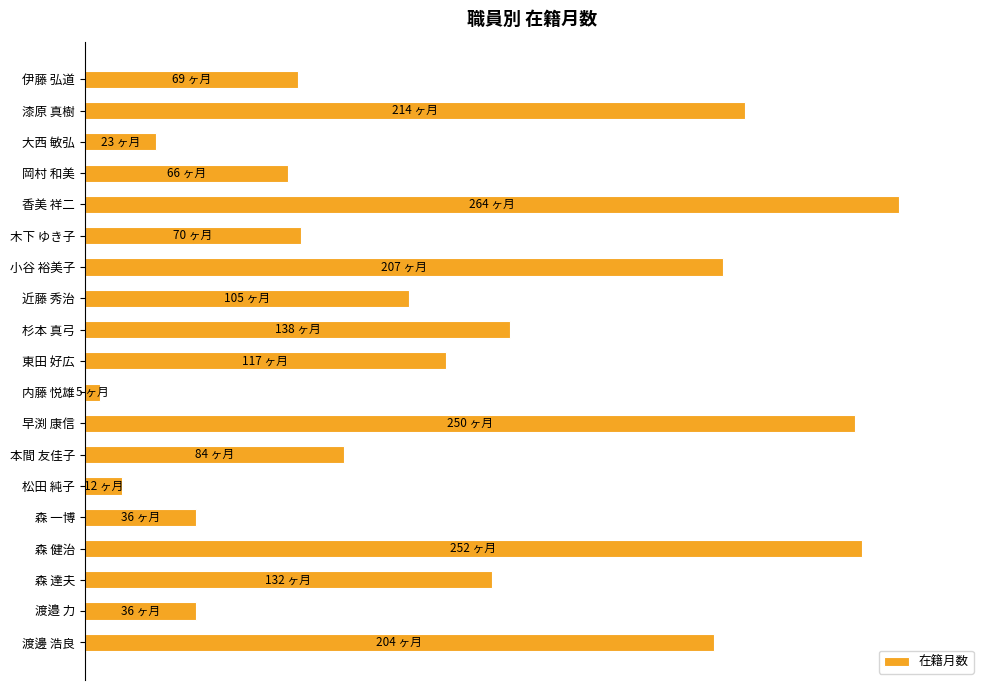

At which category does the chart reach its peak across all series?

香美 祥二